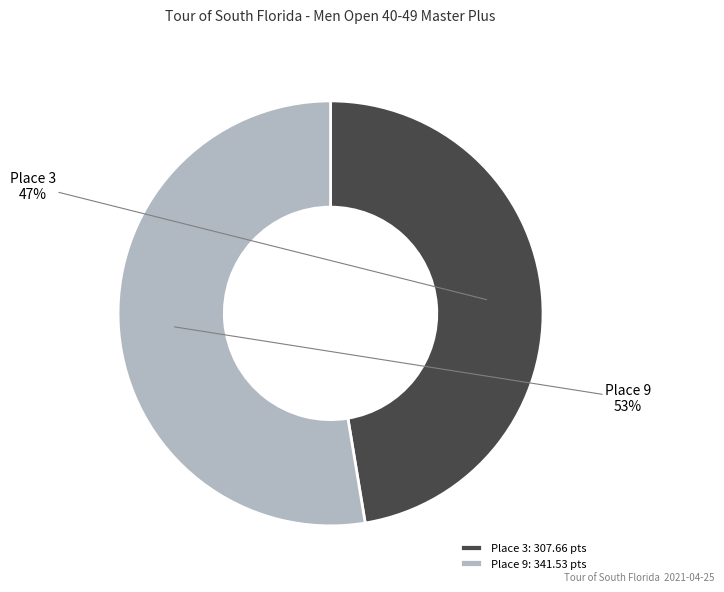

Count the number of slices in the pie.

2